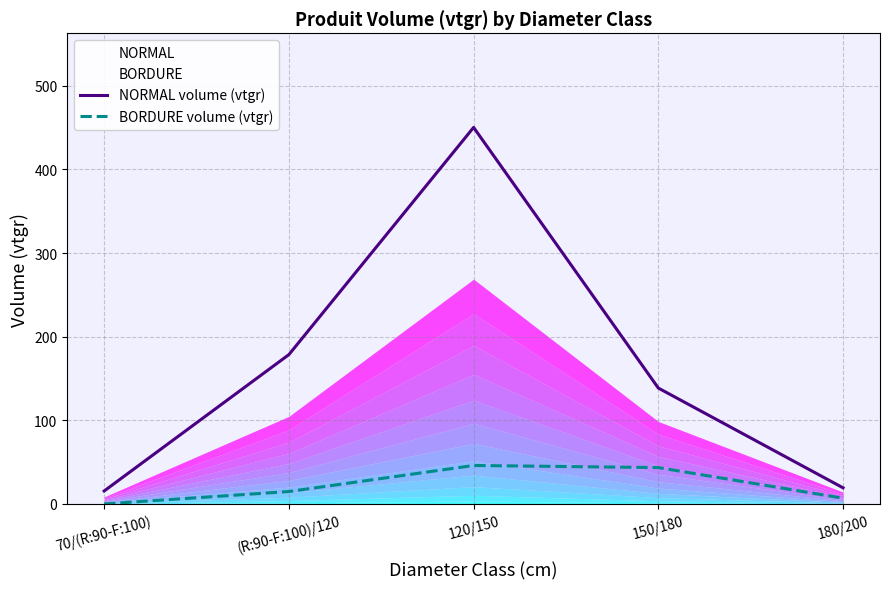

List the labels in order of BORDURE volume (vtgr) value, largest first.

120/150, 150/180, (R:90-F:100)/120, 180/200, 70/(R:90-F:100)